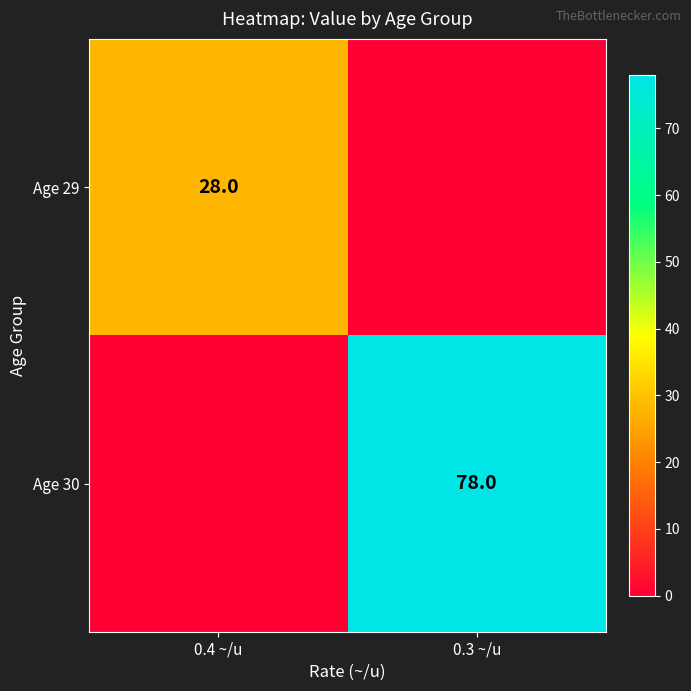

True or false: Age 30 has a value of 78 at 0.3 ~/u.

True